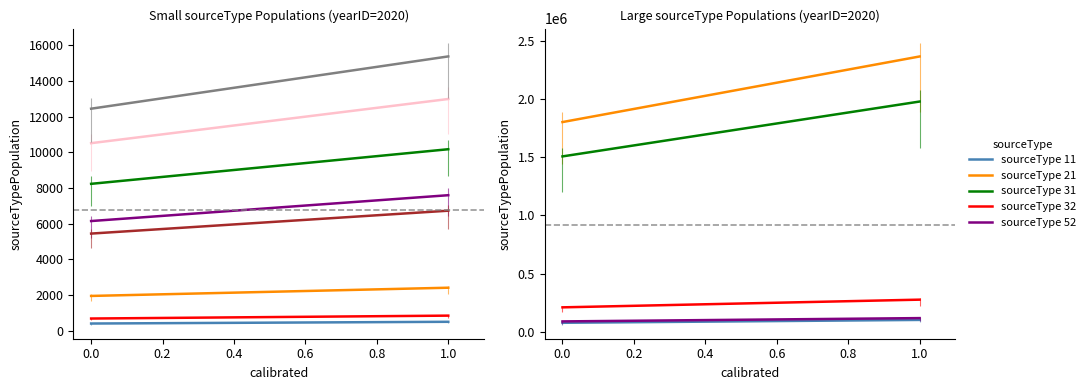

Which category has the highest value across all series?

21